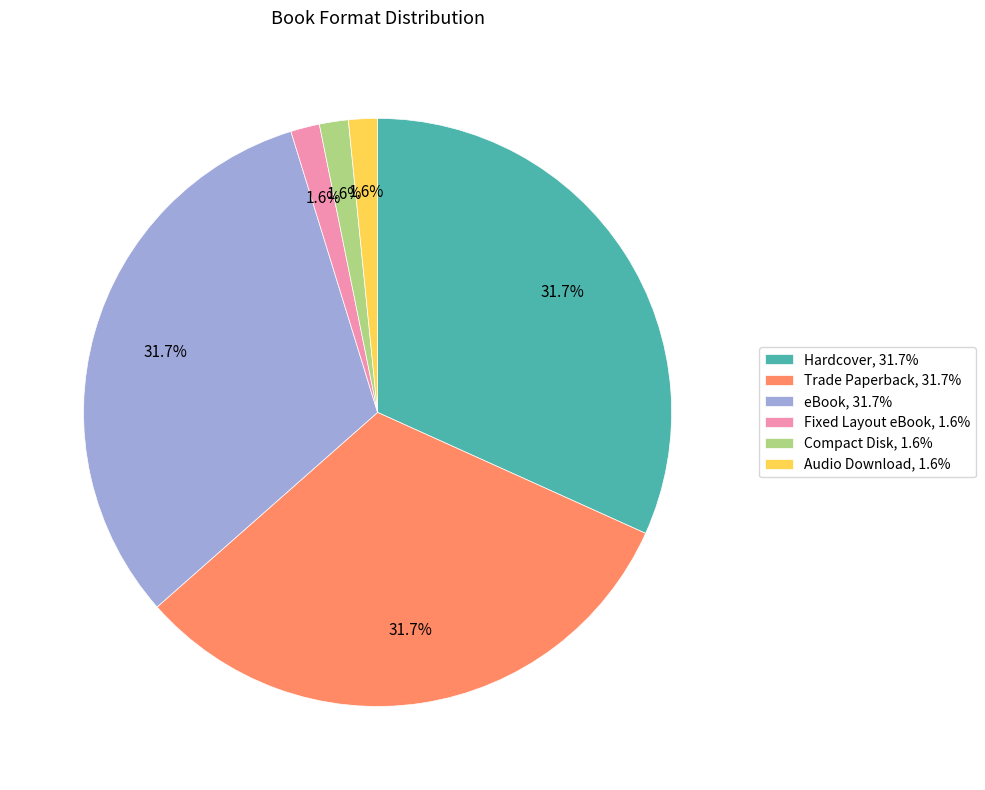

Is Fixed Layout eBook the majority of the pie?

No